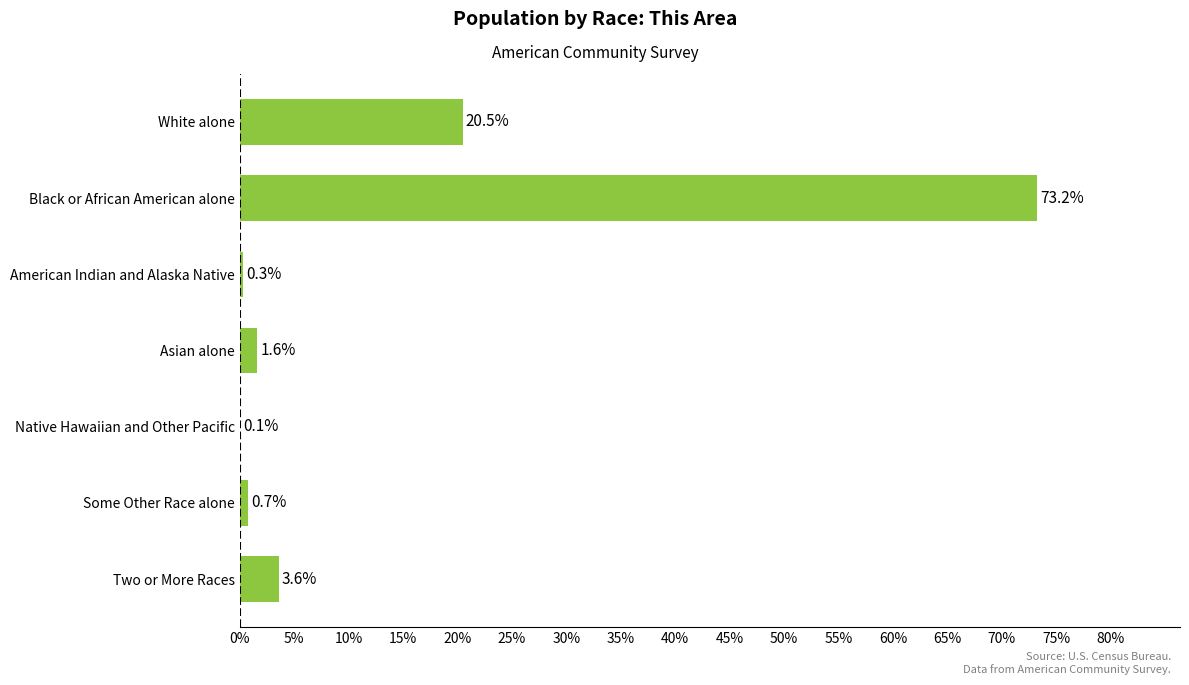

What is the sum of all values?

100.0